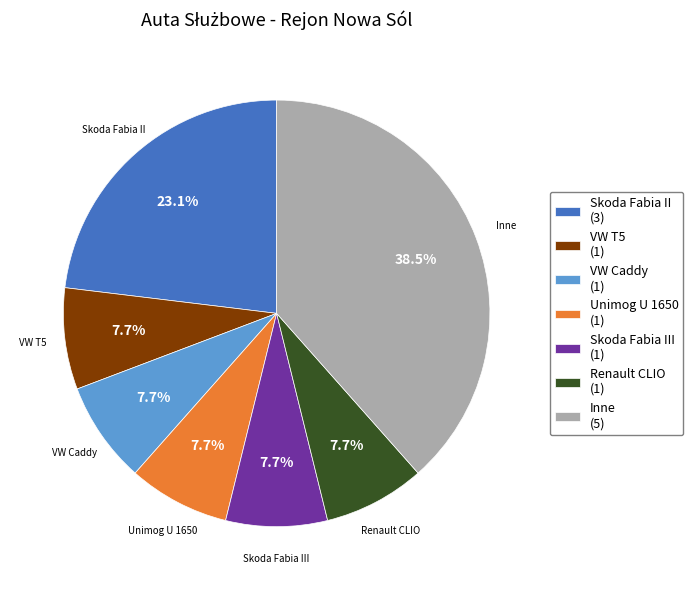

Approximately how many times larger is the value at Inne (5) compared to Skoda Fabia III (1)?

5.0